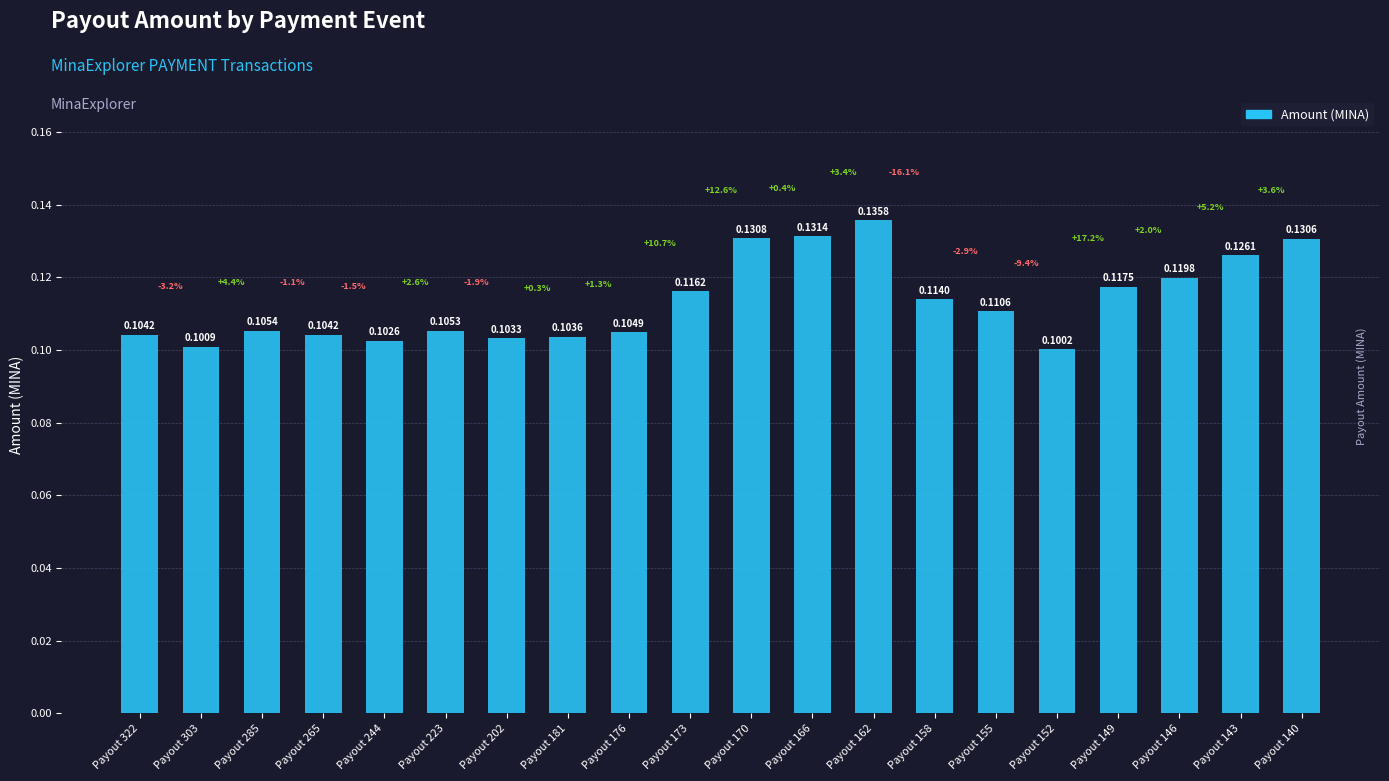

What is the sum of all values?

2.3